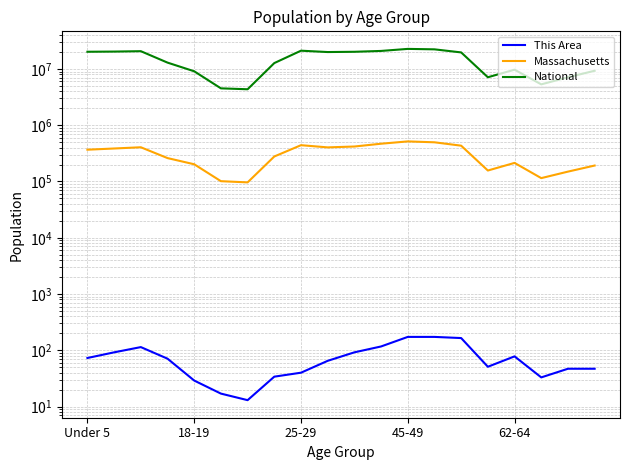

What is the maximum value for Massachusetts?

515434